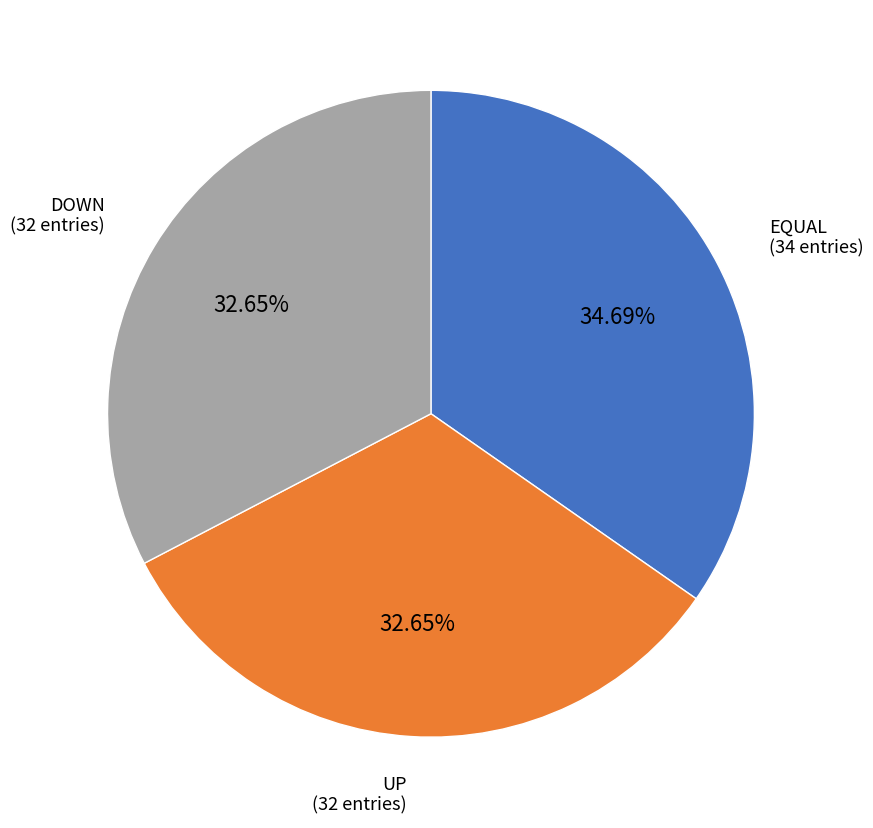

Is there a majority slice in this chart?

No